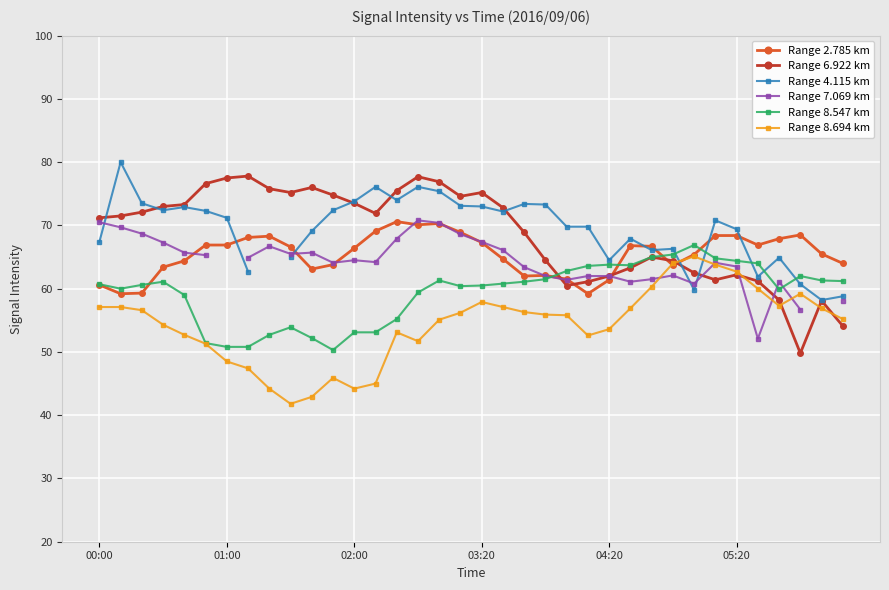

What is the approximate value of Range 8.694 km at 7?

47.4